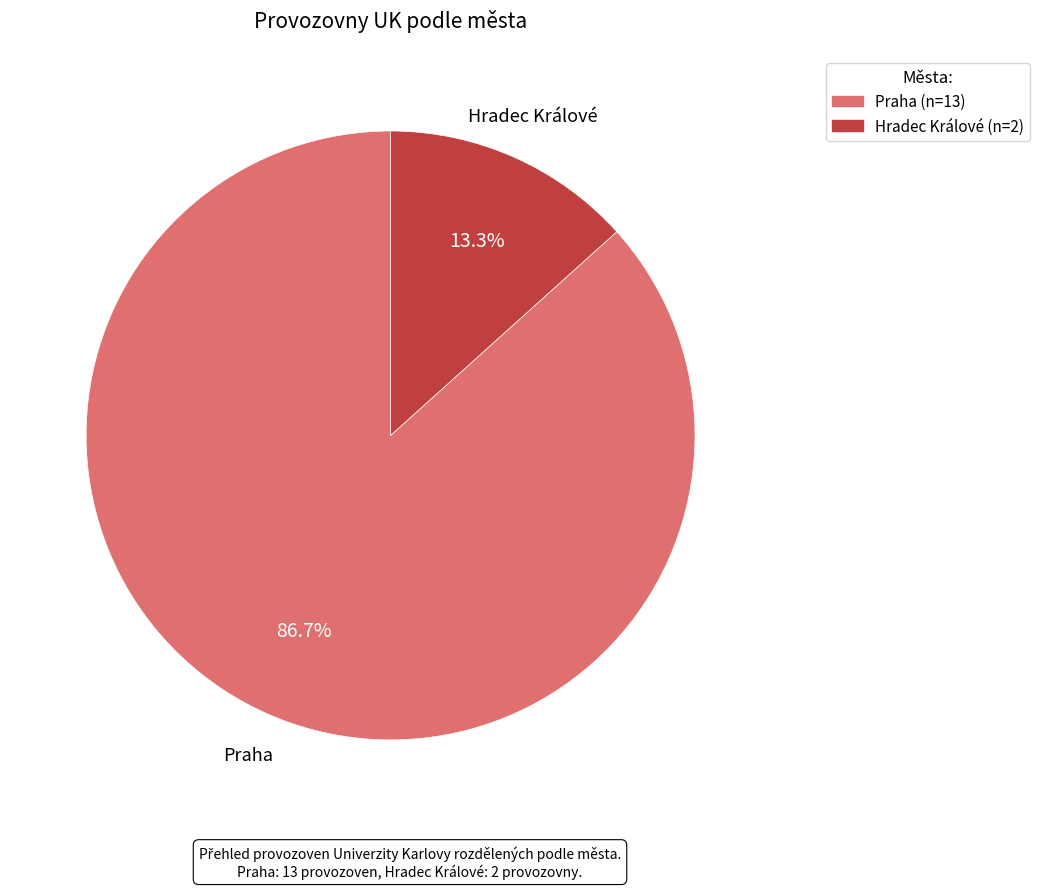

Count the number of slices in the pie.

2